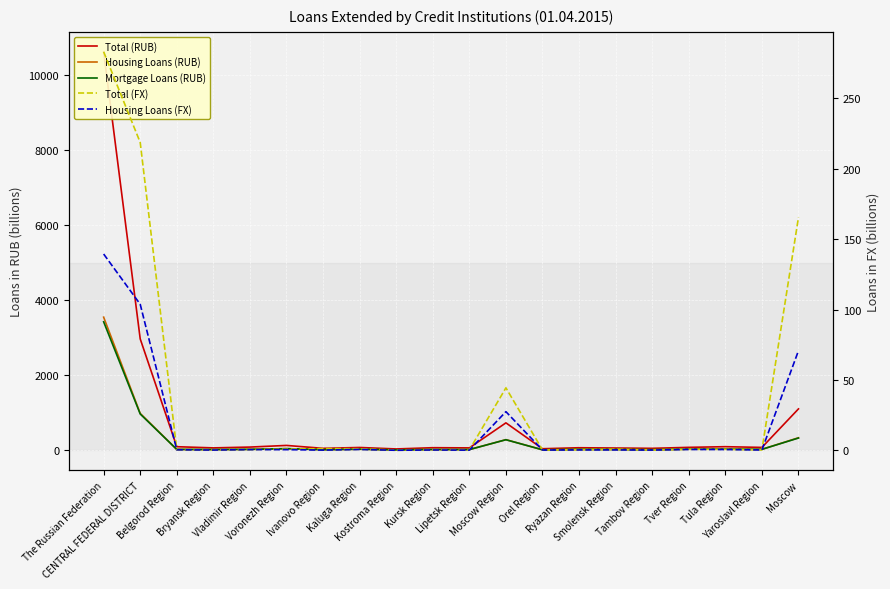

Which series has the largest range (max minus min)?

Total (RUB)